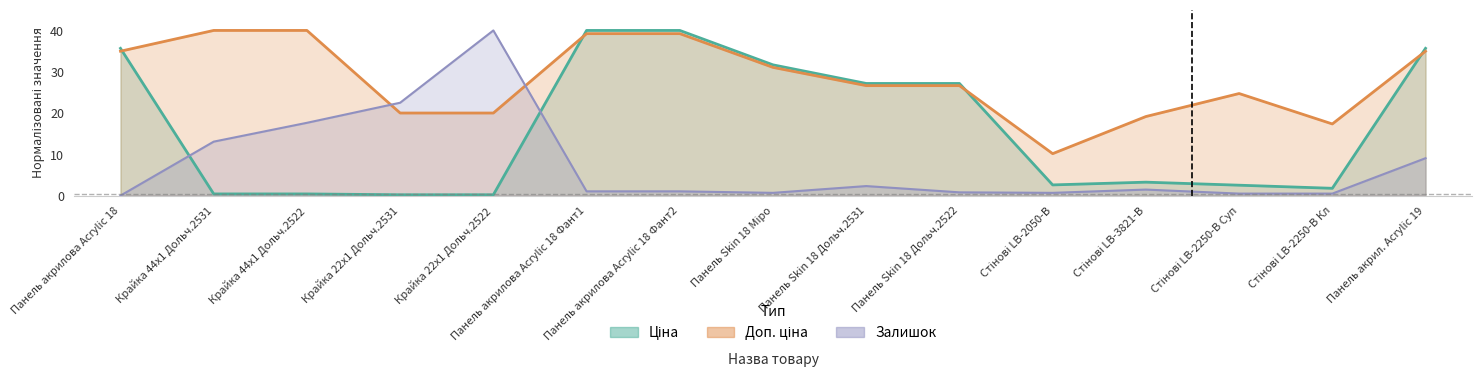

How many data points in Залишок are above 1?

9